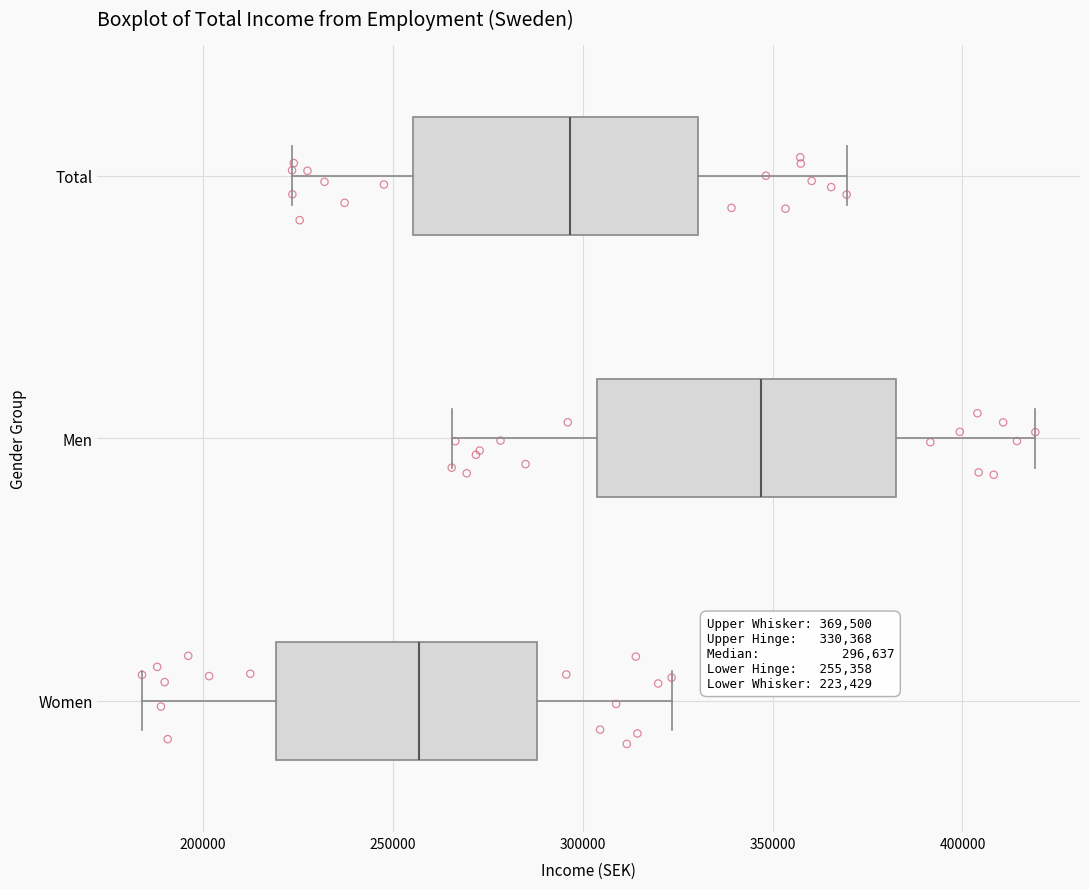

Which box's median line is the furthest to the left?

Women